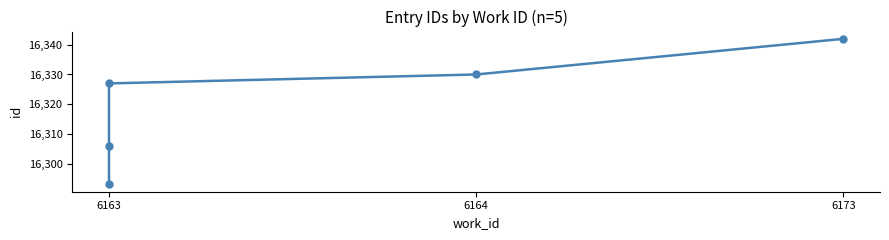

What is the label of the 5th point from the right?

6163